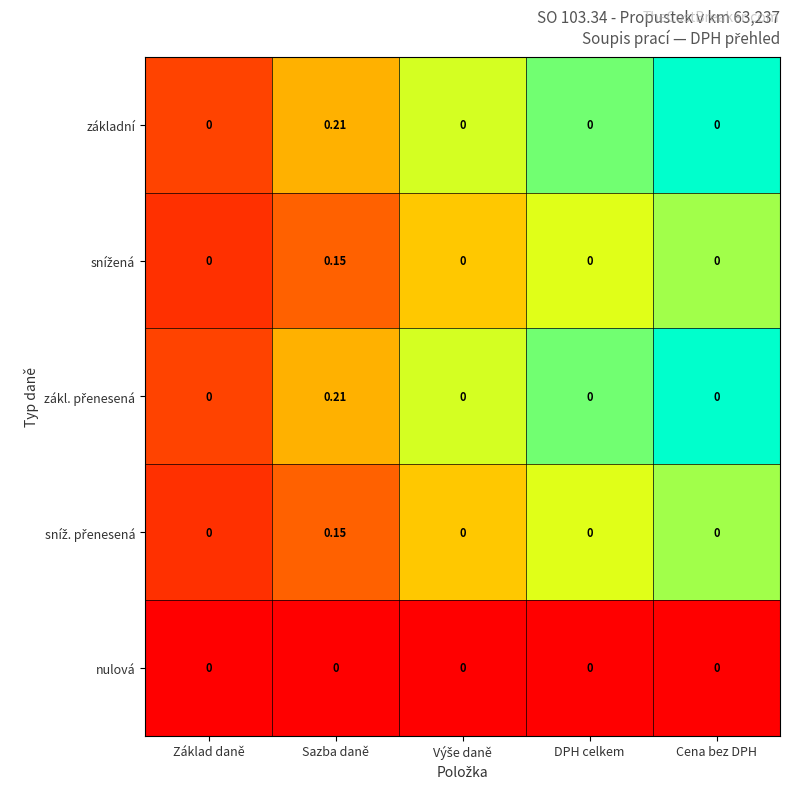

At which category is the sum across all series the highest?

Sazba daně